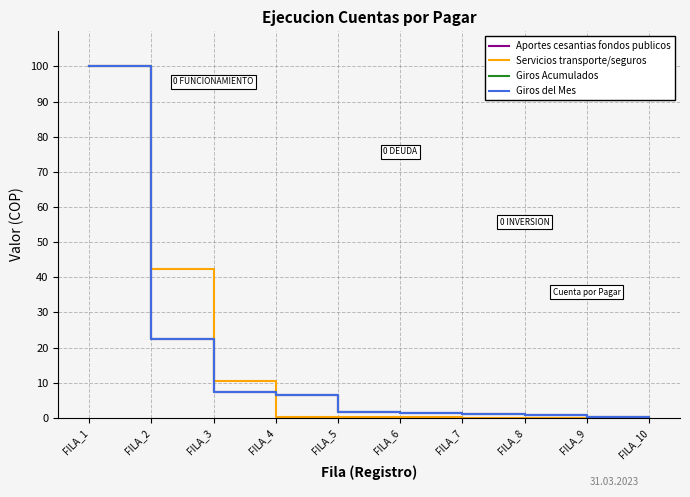

Is it true that Aportes cesantias fondos publicos equals 15.1 at FILA_2?

False